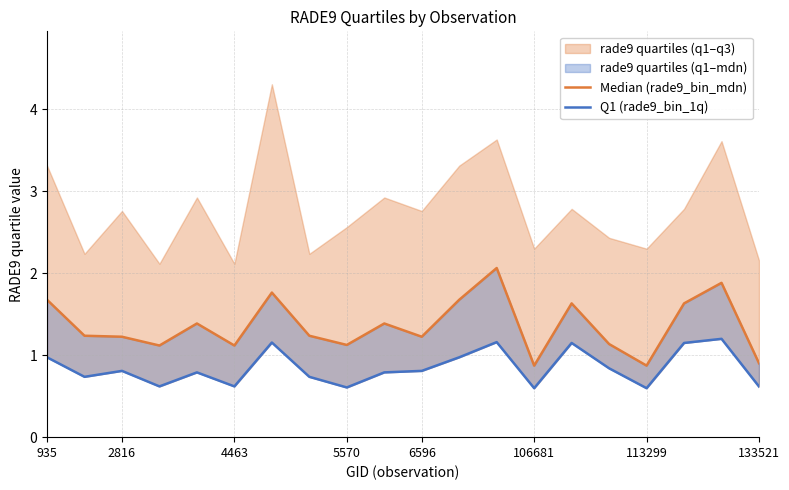

Rank the series by their average value, from highest to lowest.

Median (rade9_bin_mdn), Q1 (rade9_bin_1q)